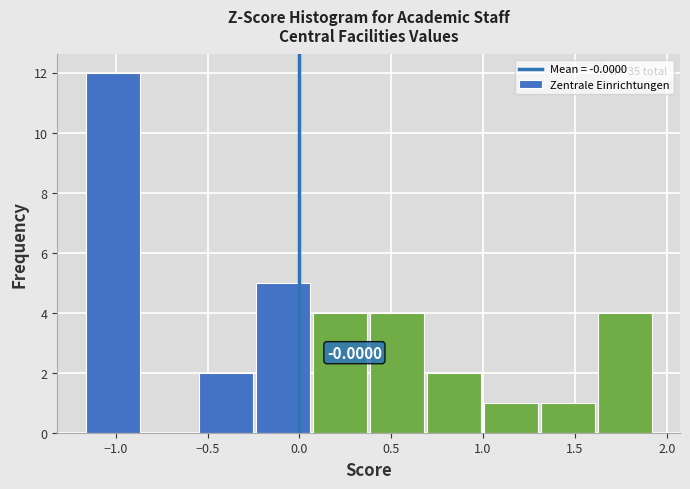

Over which range of the x-axis is the bar tallest?

-1.15 to -0.85